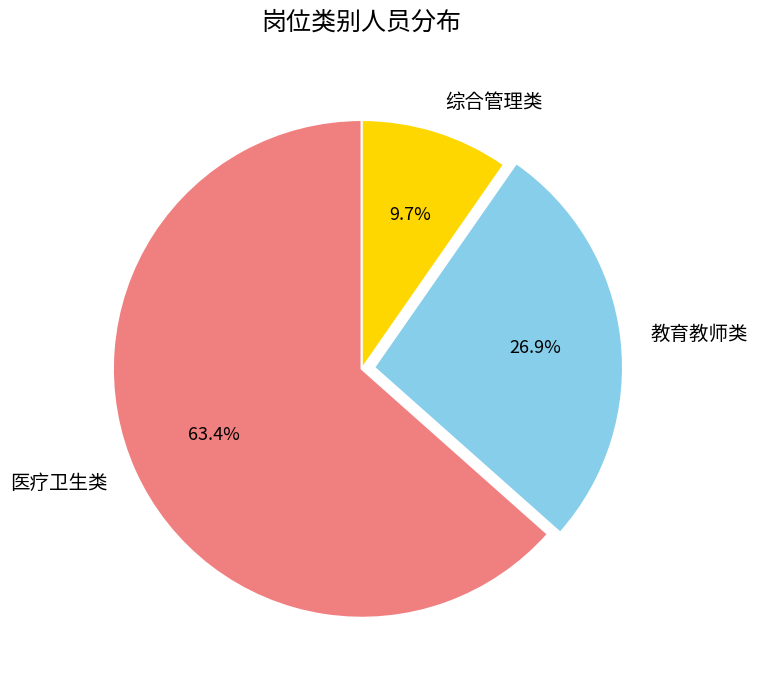

What is the ratio of the value at 综合管理类 to the value at 教育教师类?

0.4